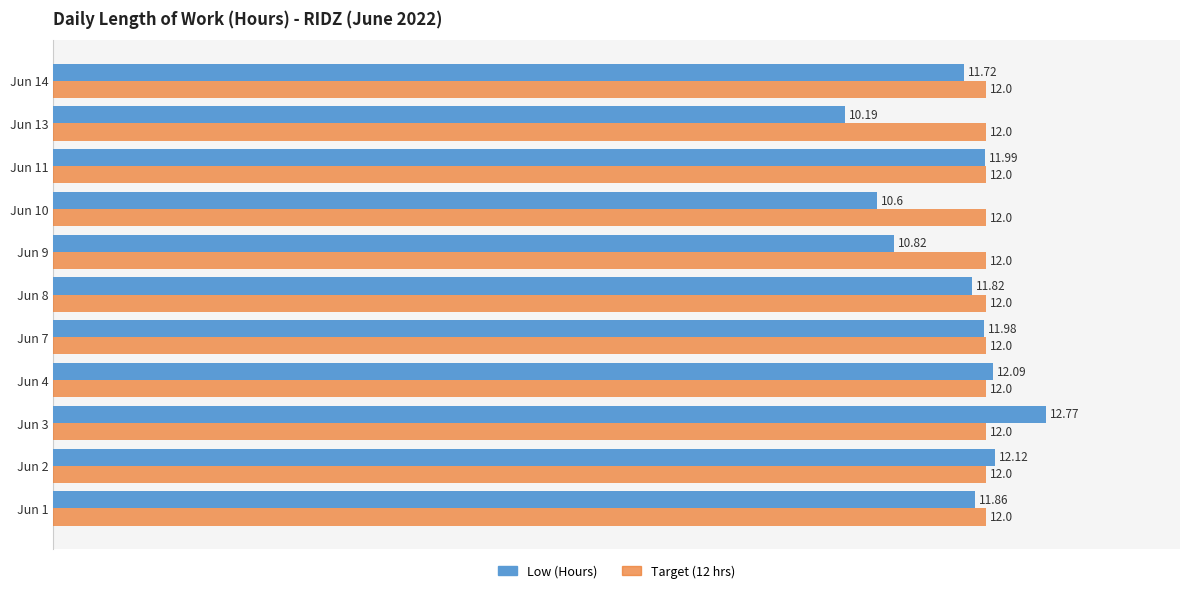

What is the highest value of the Low (Hours) series?

12.8